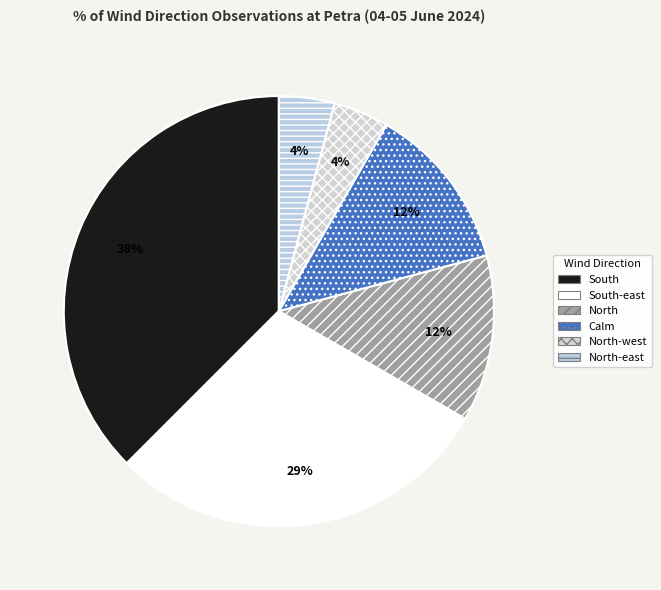

Is there any slice that represents more than half of the pie?

No